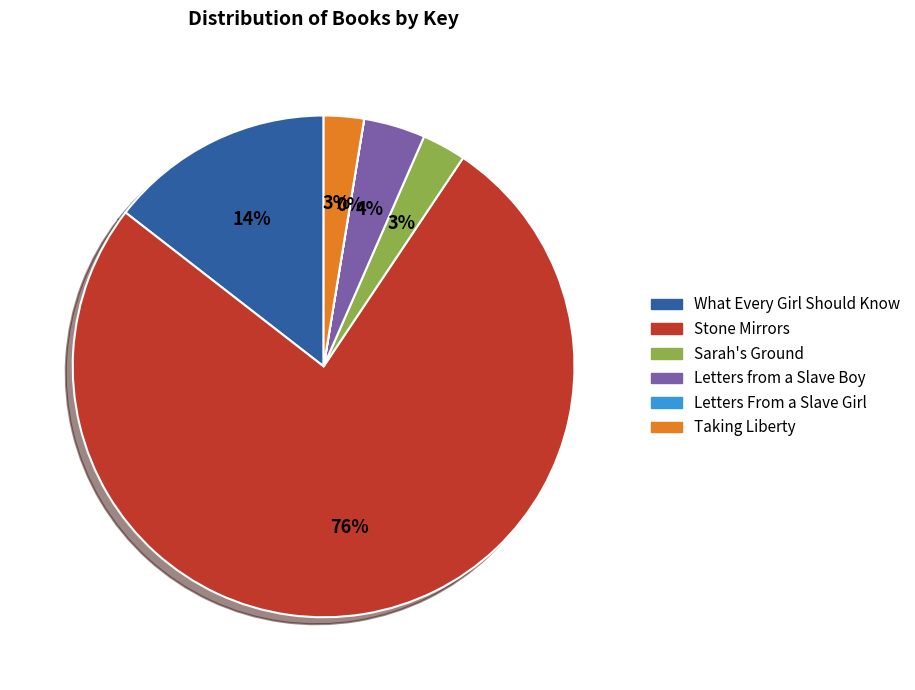

Does What Every Girl Should Know account for over 50% of the chart?

No